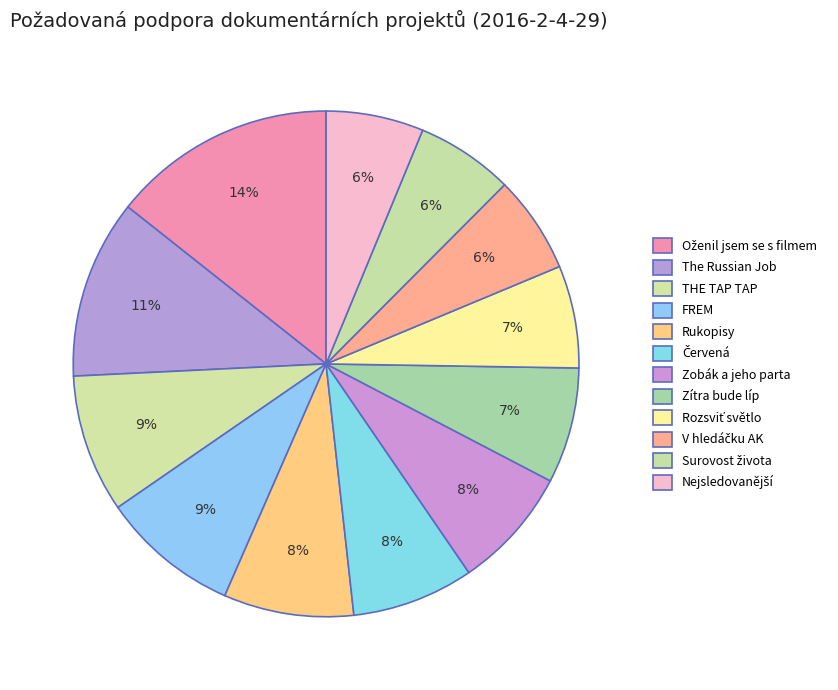

Count the number of slices in the pie.

12